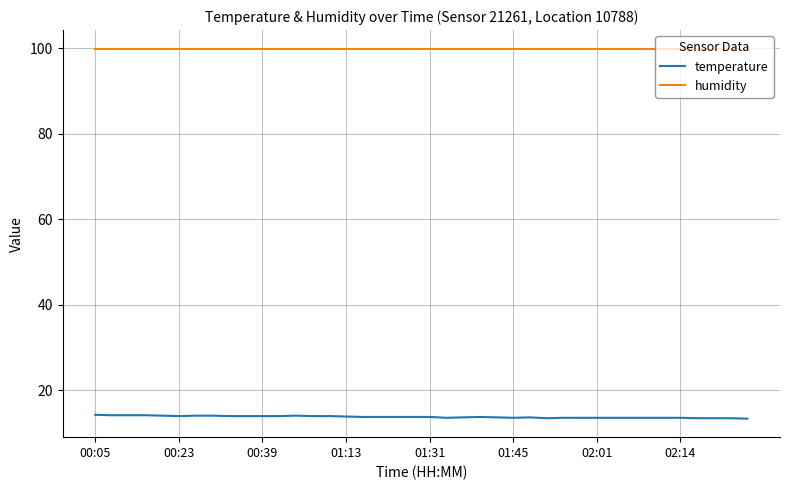

Which series has the largest total across all categories?

humidity